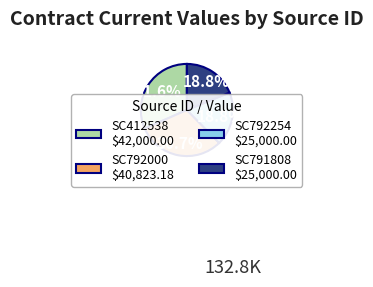

Is there a majority slice in this chart?

No